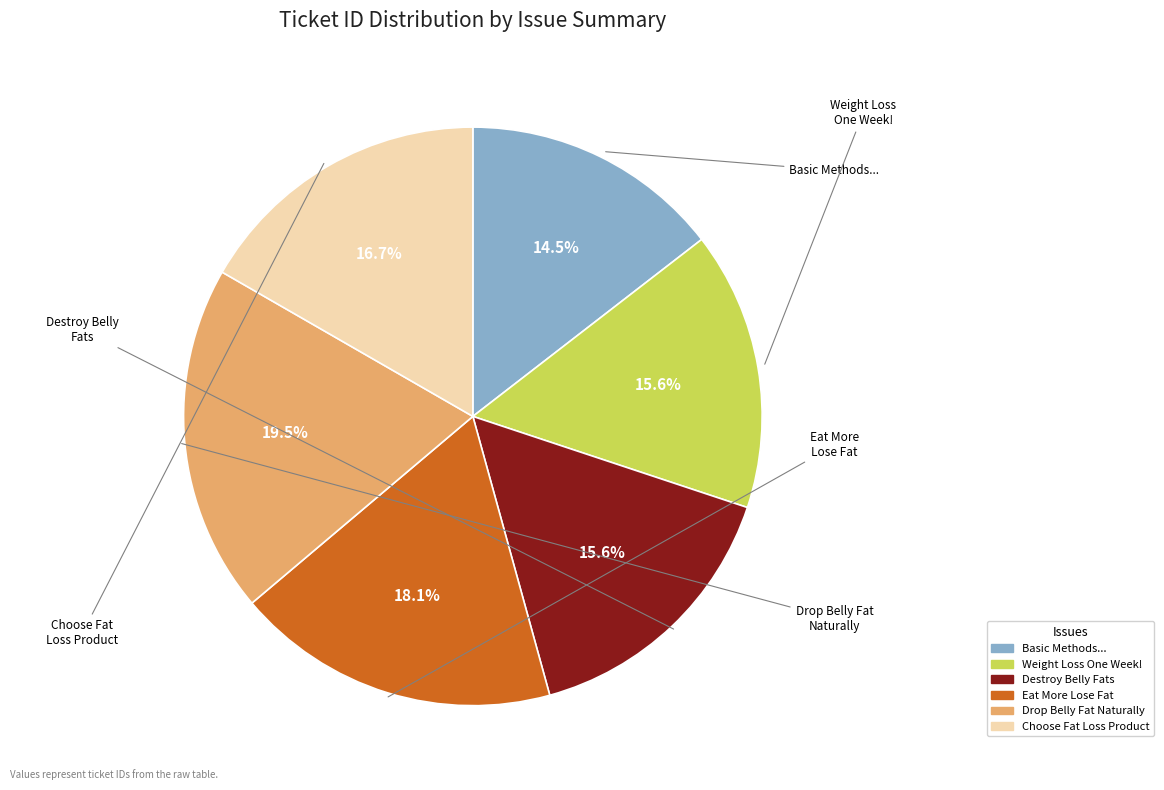

To the nearest percent, what is the average slice percentage?

17%